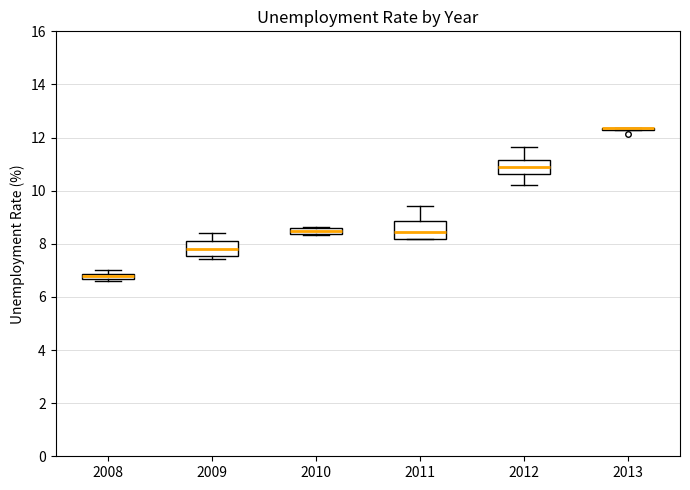

Where is the upper edge of the box at x = 2010 on the y-axis? The values are not printed on the chart, so give them approximately, as read against the axis.

8.6